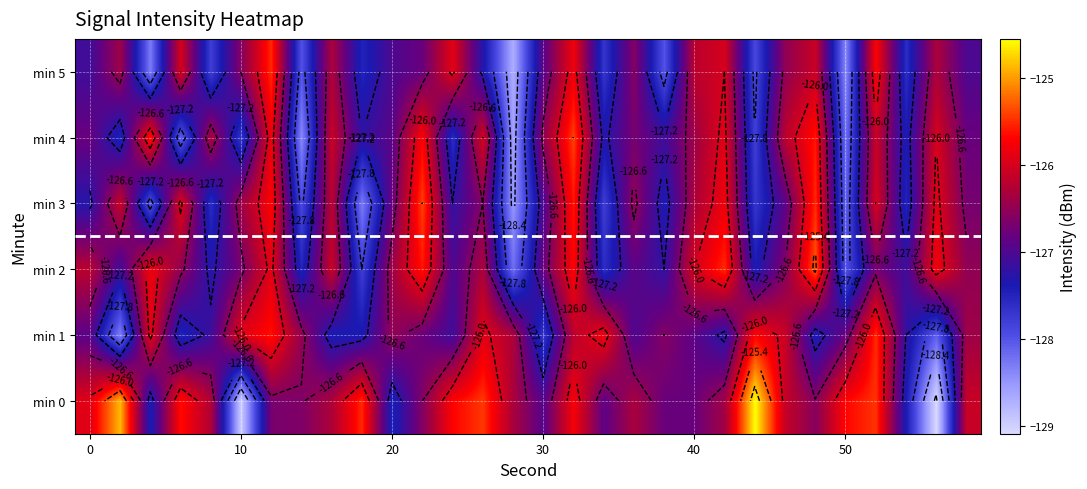

What is the average value of the min 2 series?

-126.7